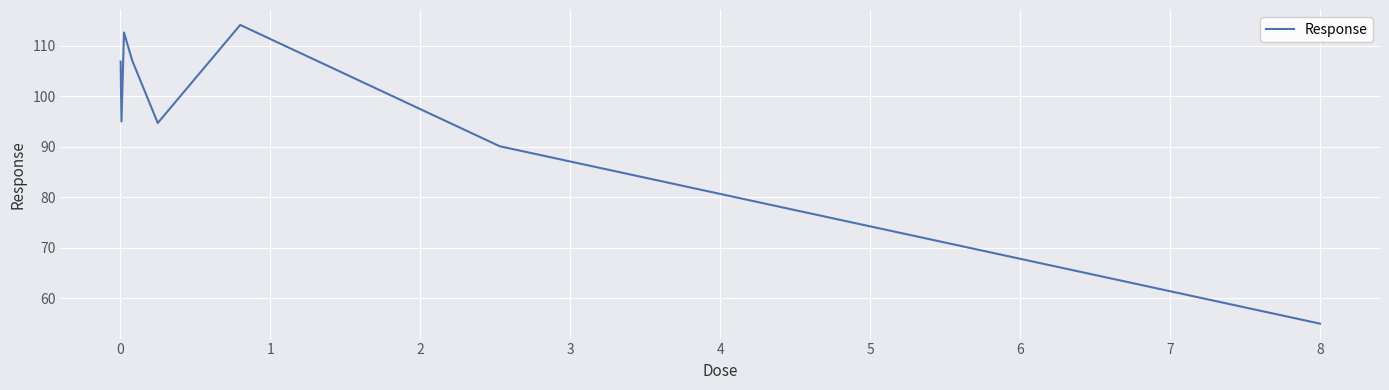

What is the difference between the maximum and minimum values?

59.1